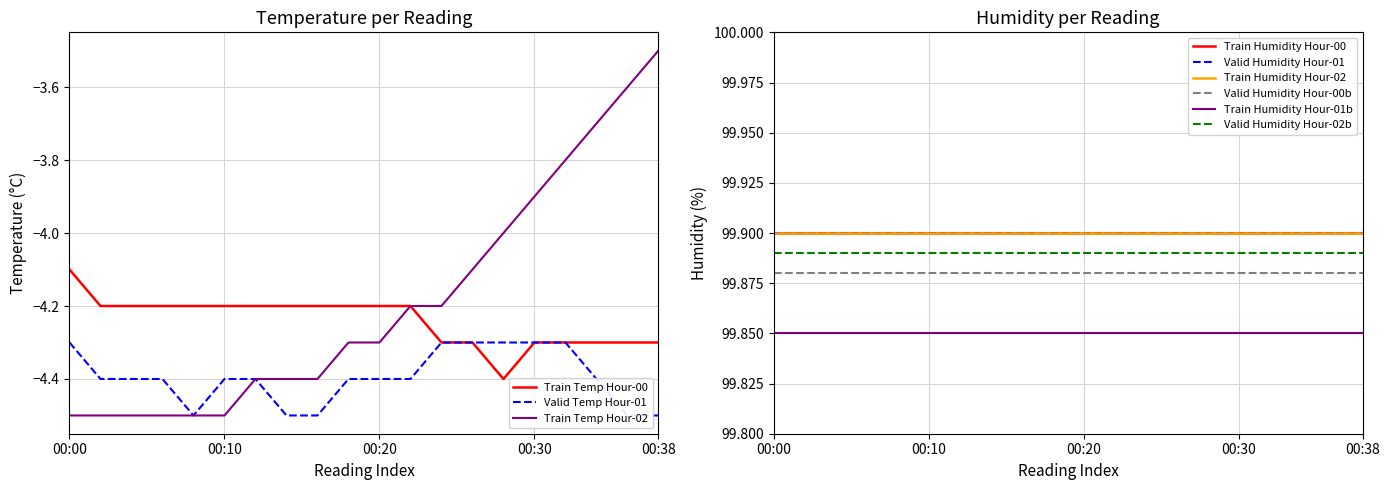

True or false: temperature and humidity cross at least once.

False